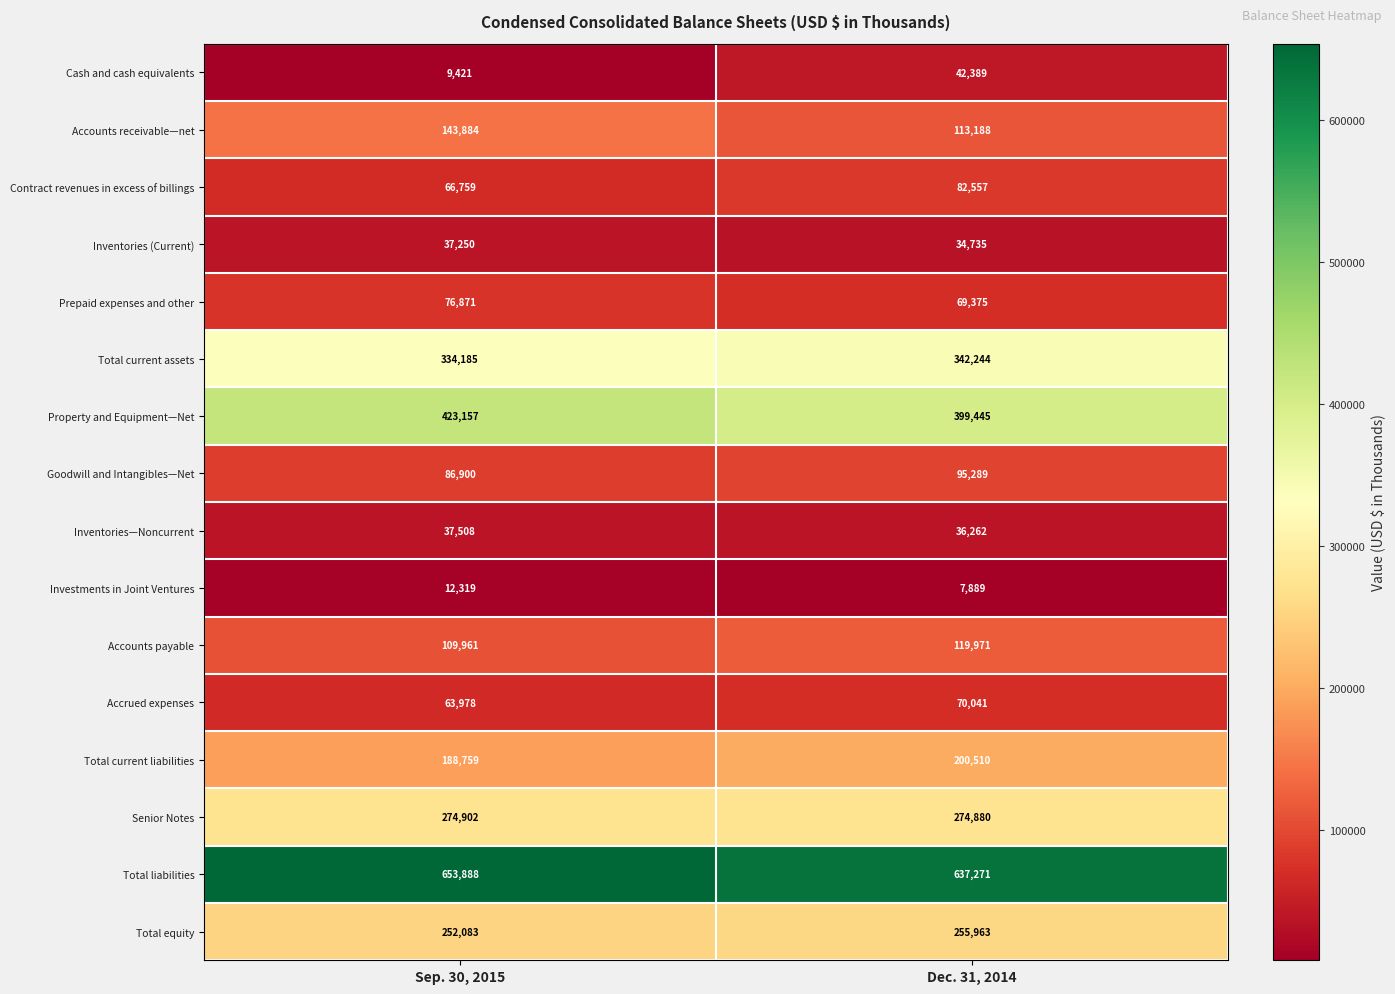

What is the sum of the Accounts payable values at Sep. 30, 2015 and Dec. 31, 2014?

229932